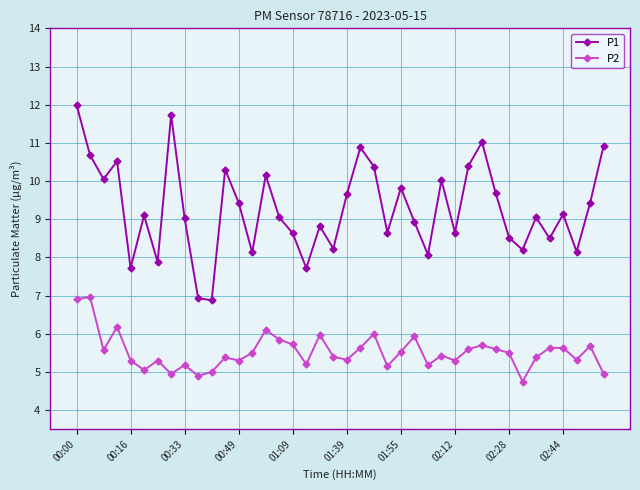

True or false: P2 and P1 cross at least once.

False